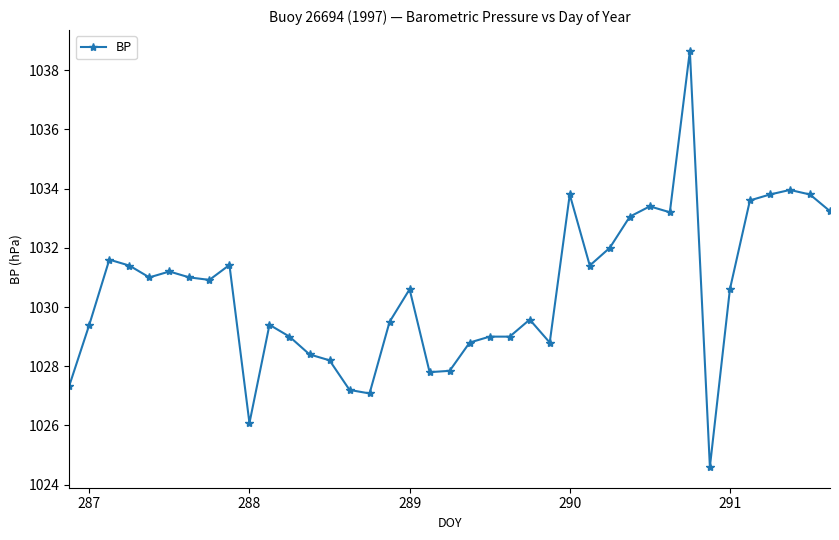

What is the sum of all values?

40190.7